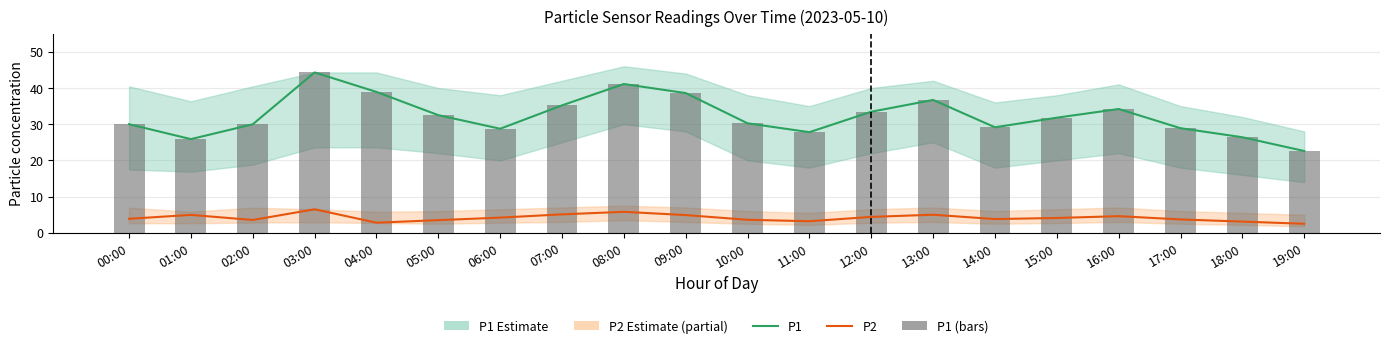

At how many categories does at least one series exceed 27?

17